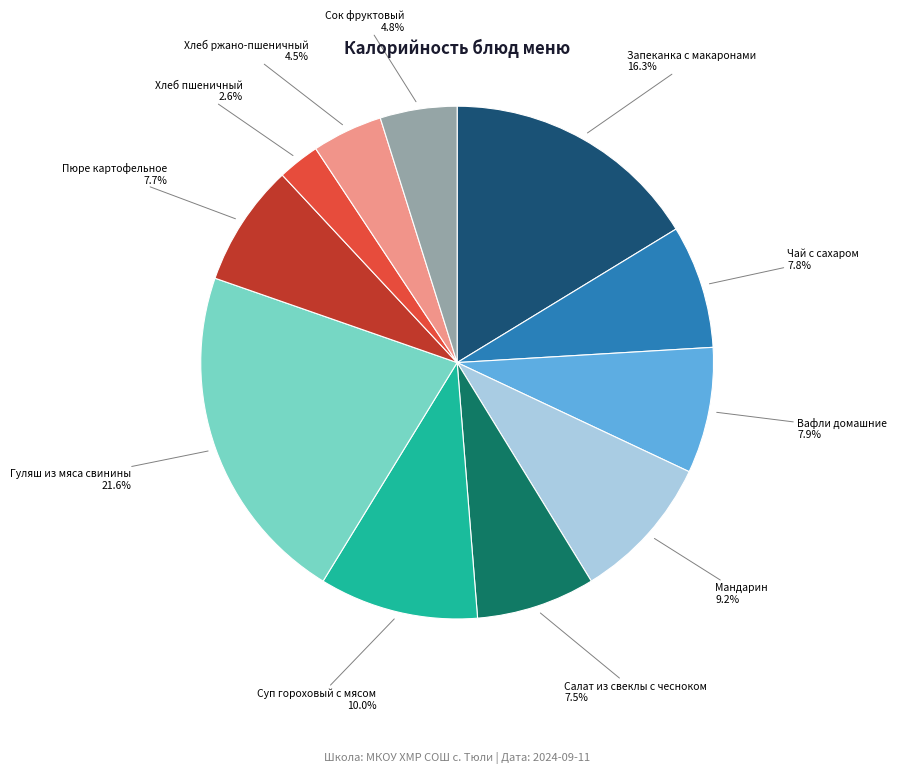

To the nearest percent, what portion does Хлеб пшеничный represent?

3%